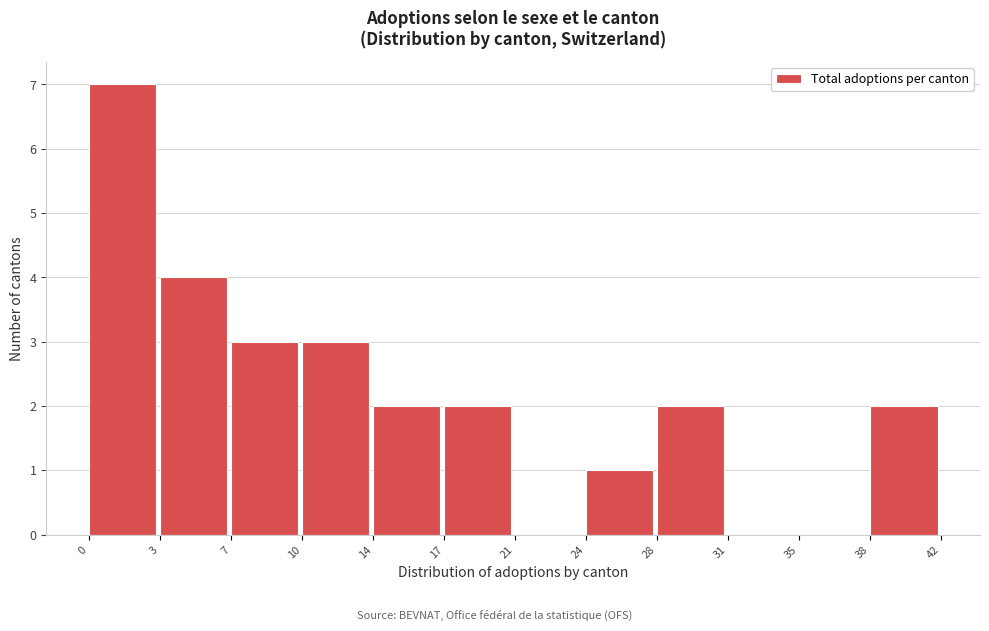

Reading left to right, transcribe all the data shown in this chart.

0=7	3=4	7=3	10=3	14=2	17=2	21=0	24=1	28=2	31=0	35=0	38=2